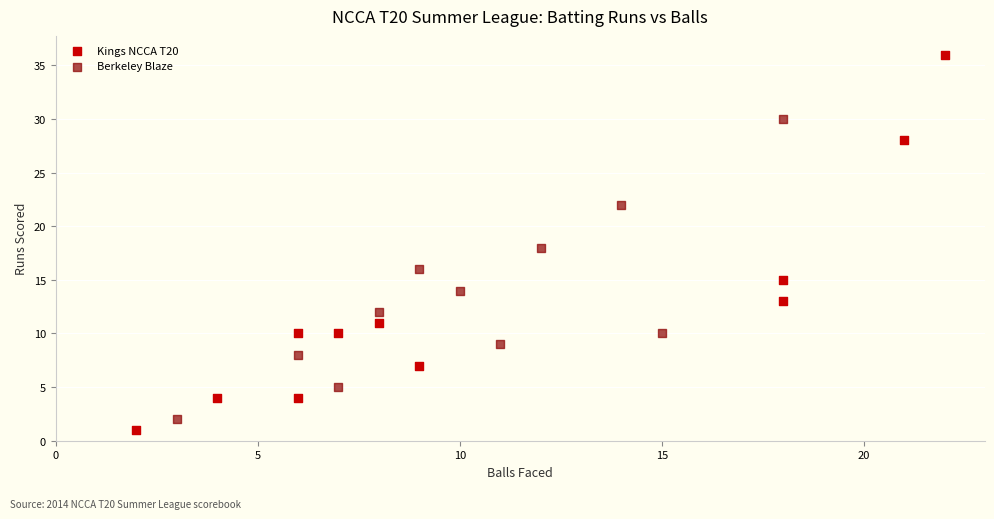

Which series reaches the maximum Y coordinate?

Kings NCCA T20